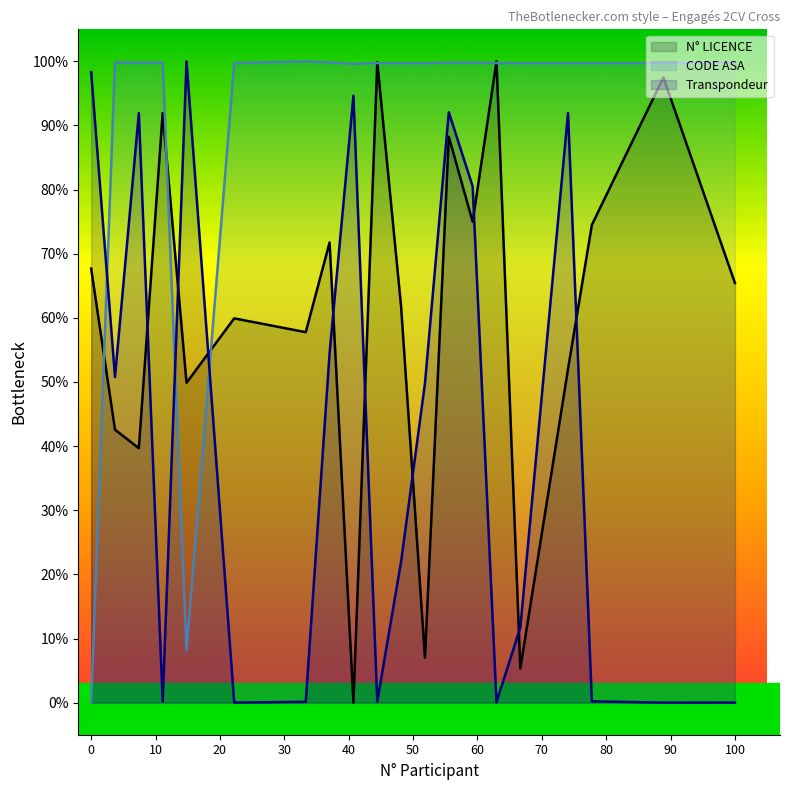

How many data points in N° LICENCE are less than 65?

10